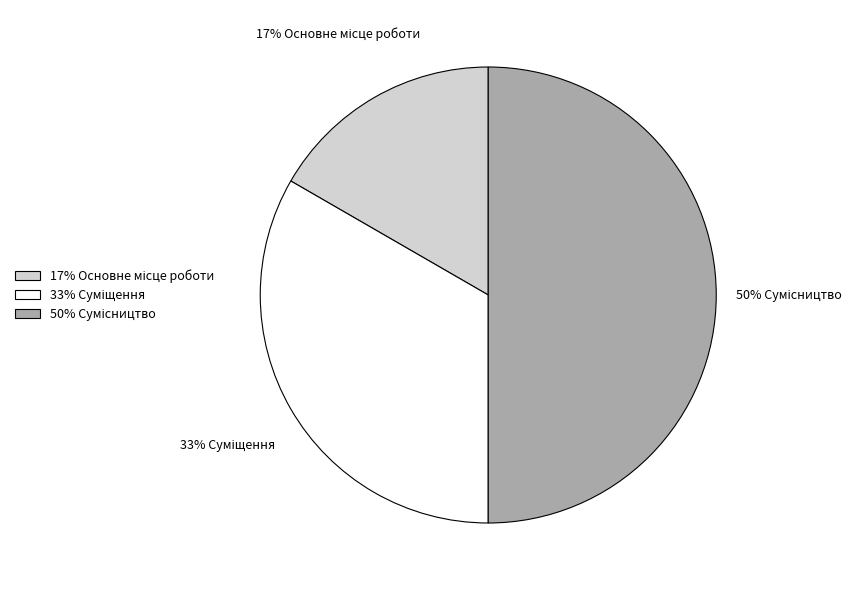

To the nearest percent, what is the difference between the largest and smallest slice percentages?

33%